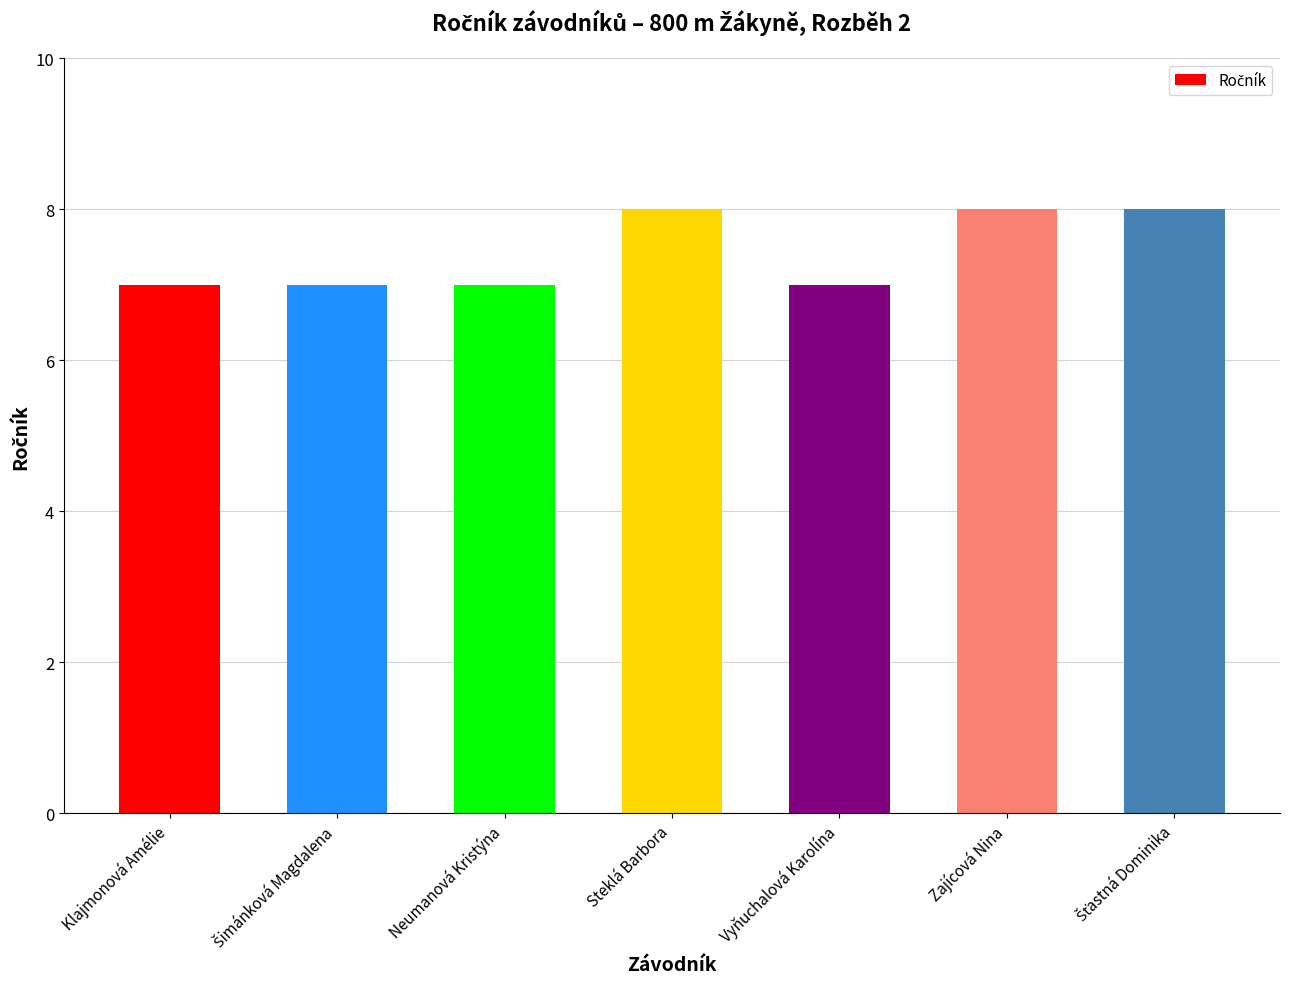

The chart shows a value of 7 at Neumanová Kristýna. True or false?

True